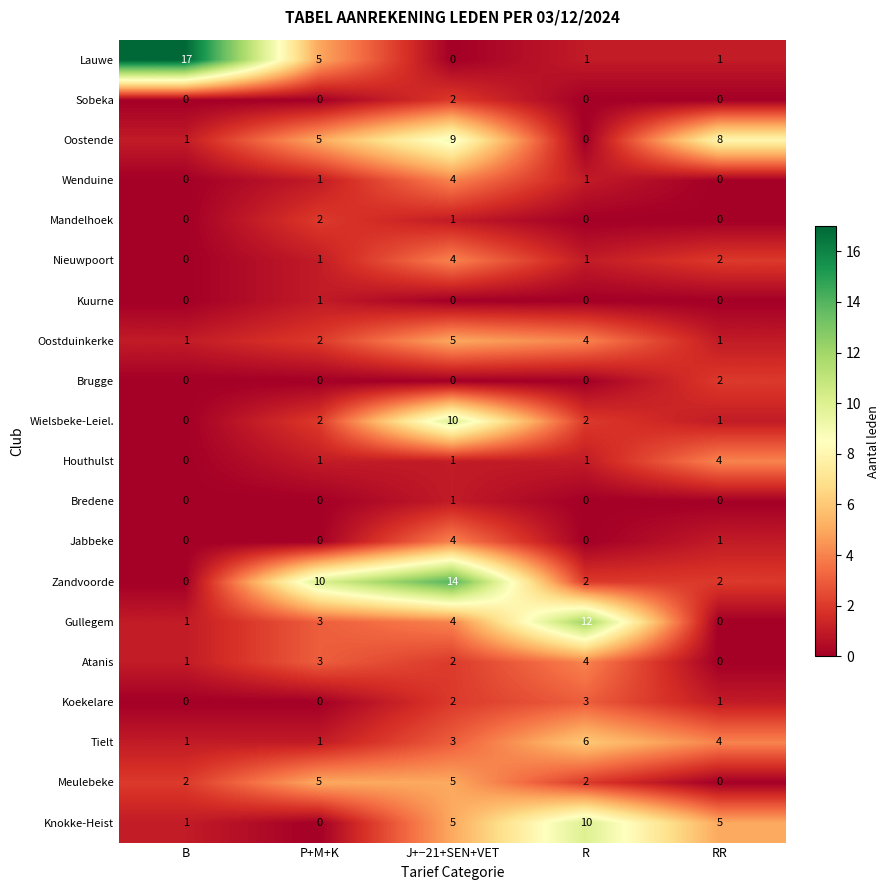

Which category has the lowest value in the Lauwe series?

J+−21+SEN+VET